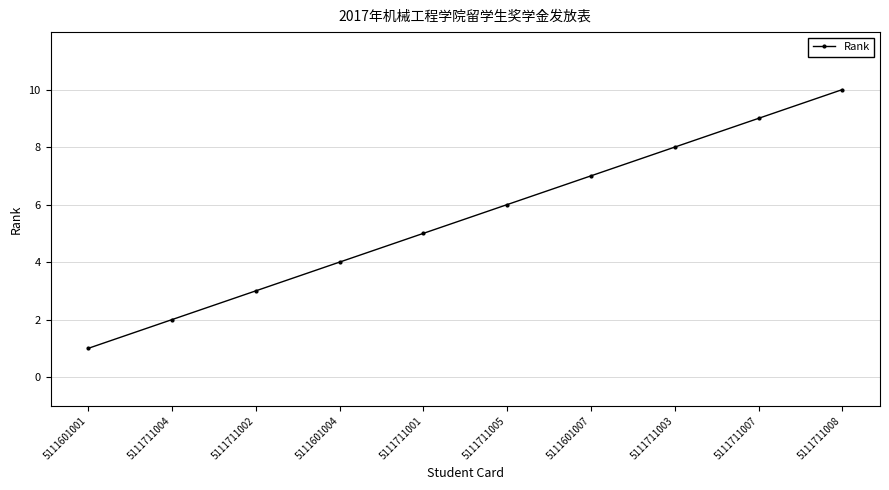

What is the ratio of the value at 5111711007 to the value at 5111601007?

1.3